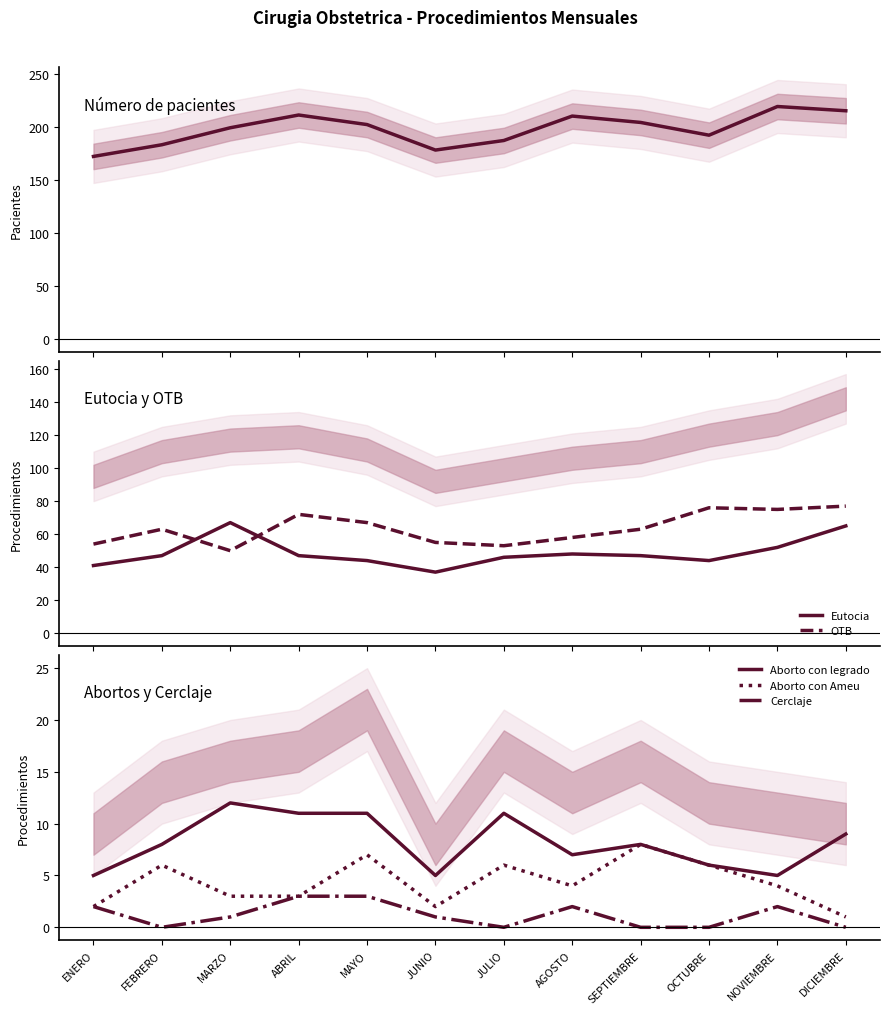

What is the total value across all series at ENERO?

276